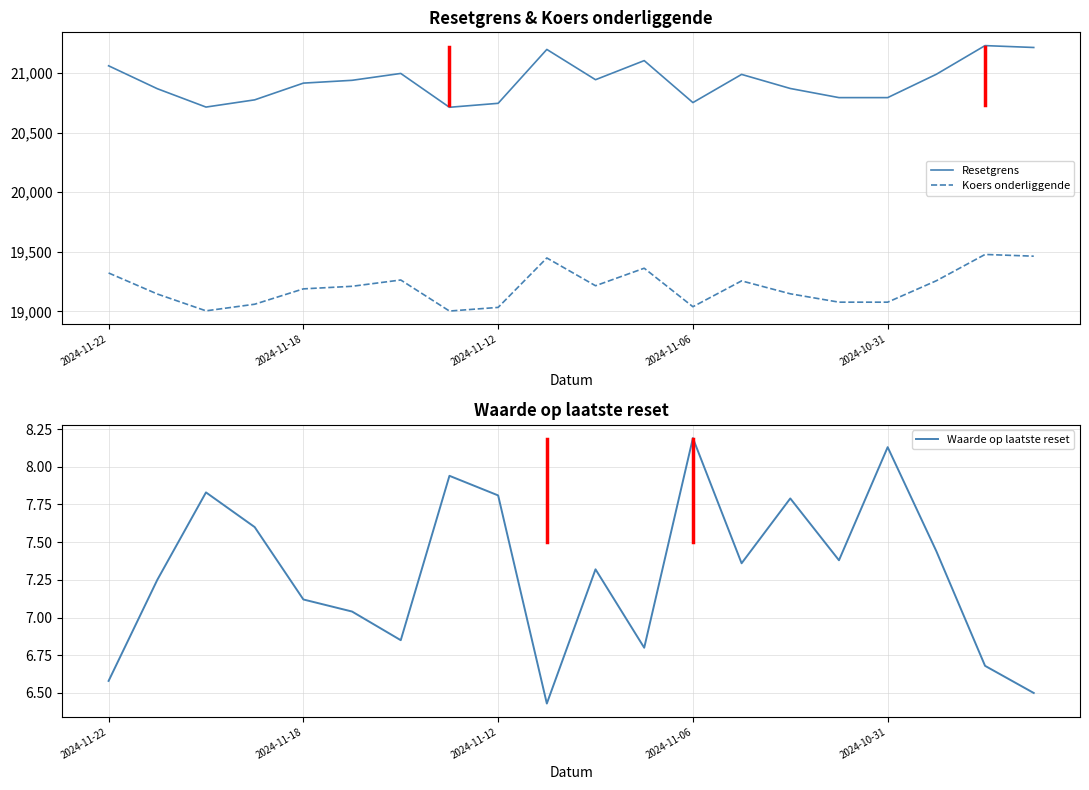

At which category is the sum across all series the highest?

18